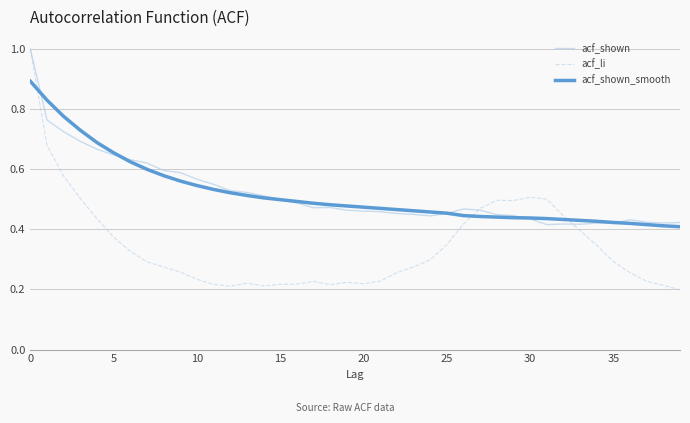

What is the highest value of the acf_shown series?

1.0